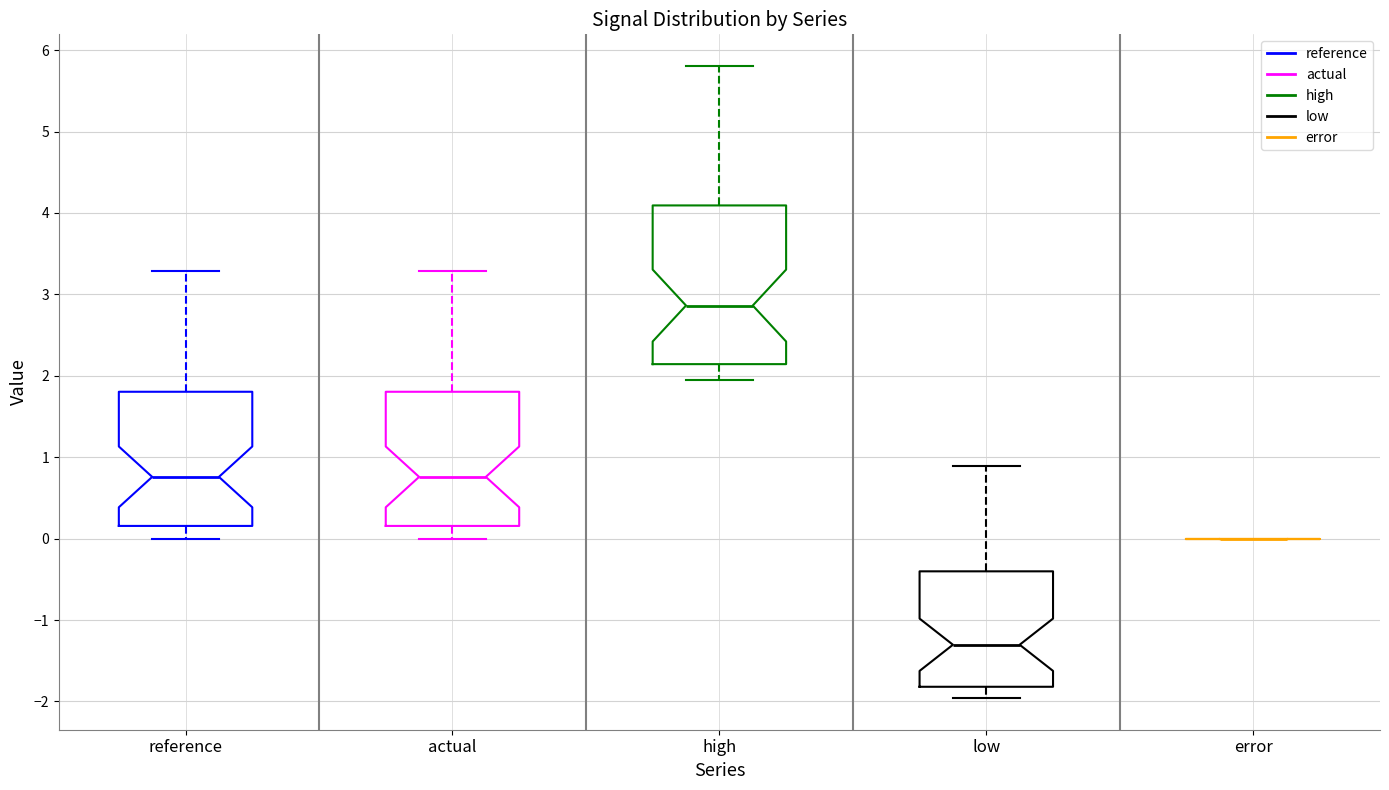

Reading left to right, read every box against the y-axis: the position of its median line, the range the box covers, and the ends of its whiskers. The values are not printed on the chart, so give them approximately, as read against the axis.

reference: median 0.8, box 0.2 to 1.8, whiskers 0.0 to 3.3
actual: median 0.8, box 0.2 to 1.8, whiskers 0.0 to 3.3
high: median 2.9, box 2.1 to 4.1, whiskers 1.9 to 5.8
low: median -1.3, box -1.8 to -0.4, whiskers -2.0 to 0.9
error: box collapsed to a line at 0.0, whiskers 0.0 to 0.0